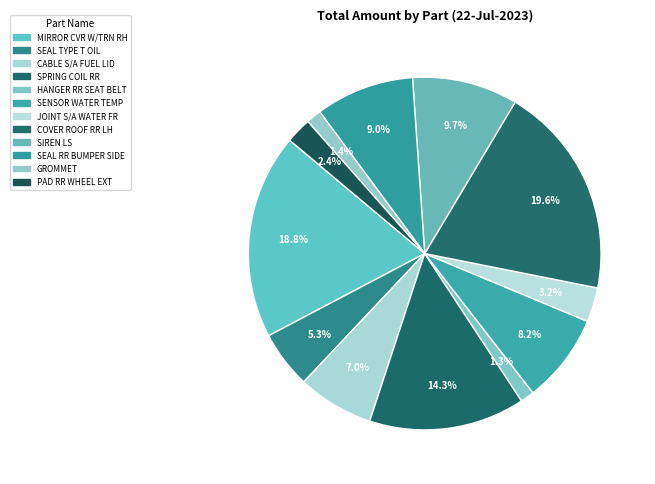

To the nearest percent, what portion does SEAL RR BUMPER SIDE represent?

9%